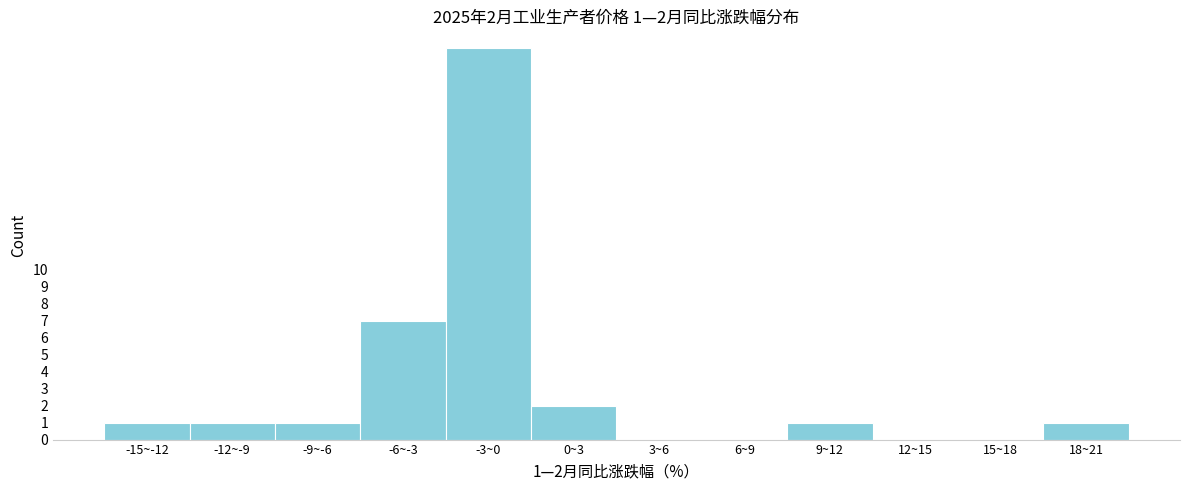

Reading right to left, list all the values displayed in this chart.

18~21=1	15~18=0	12~15=0	9~12=1	6~9=0	3~6=0	0~3=2	-3~0=23	-6~-3=7	-9~-6=1	-12~-9=1	-15~-12=1